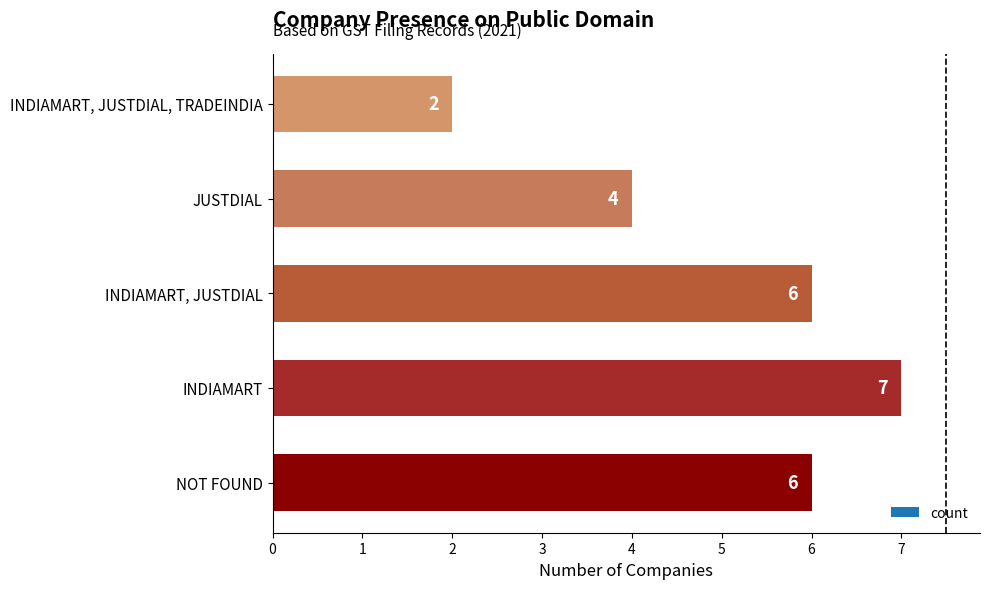

What value does the data have at INDIAMART?

7